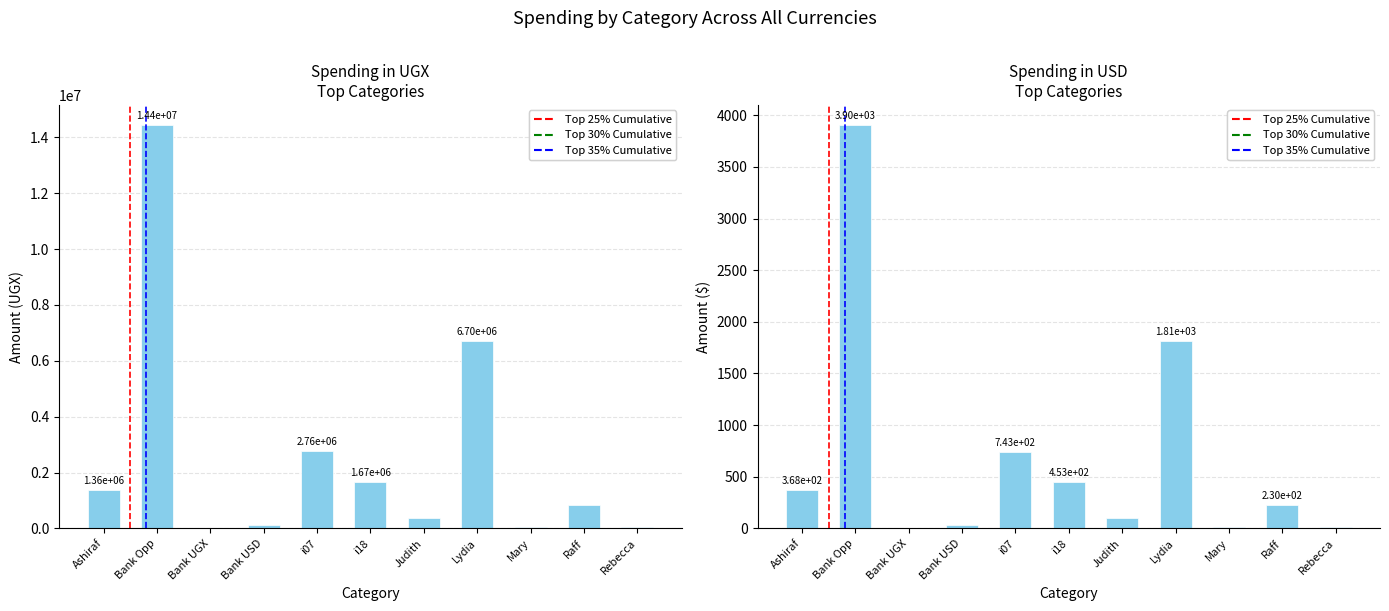

How many categories are shown in the chart?

11